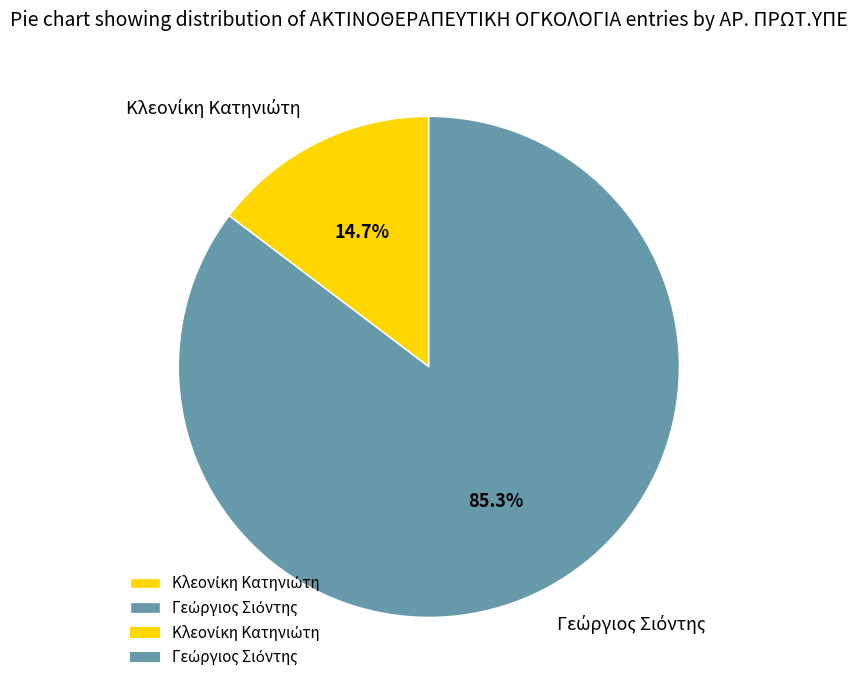

Does any single category account for the majority?

Yes